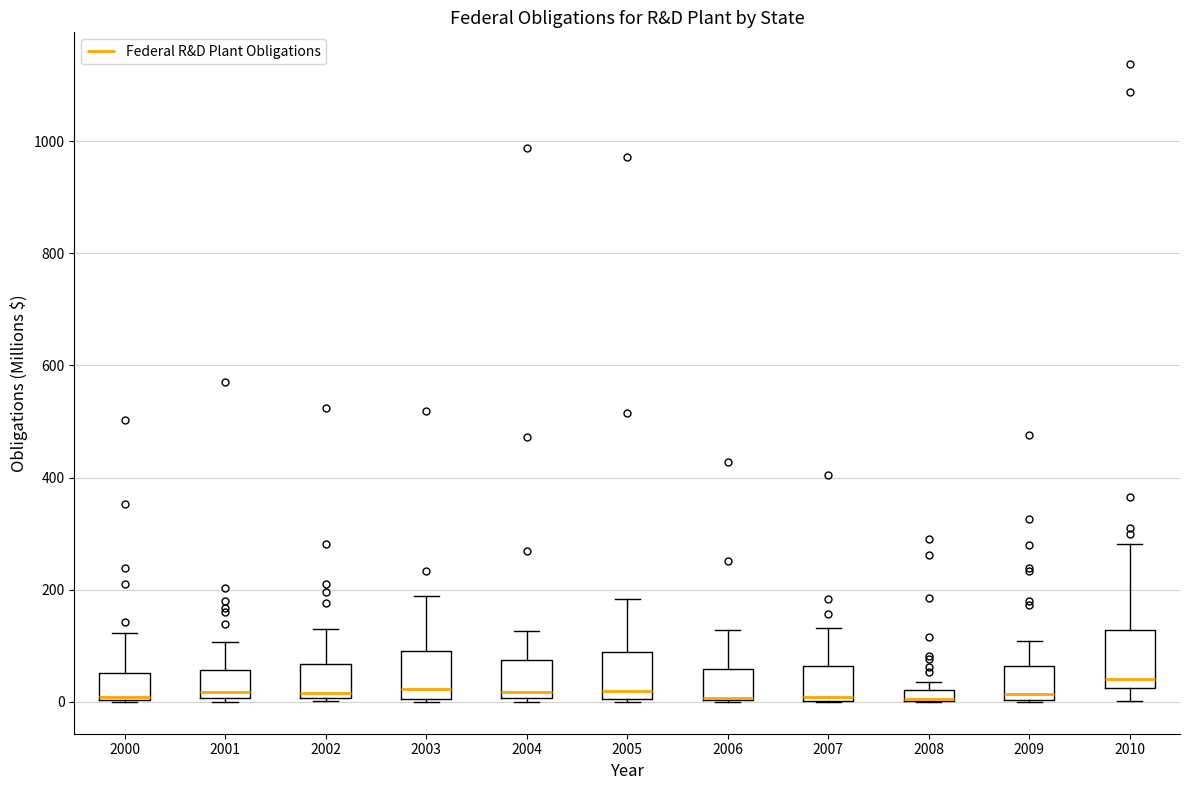

Where does the median line of the box at x = 2005 sit on the y-axis? The values are not printed on the chart, so give them approximately, as read against the axis.

20